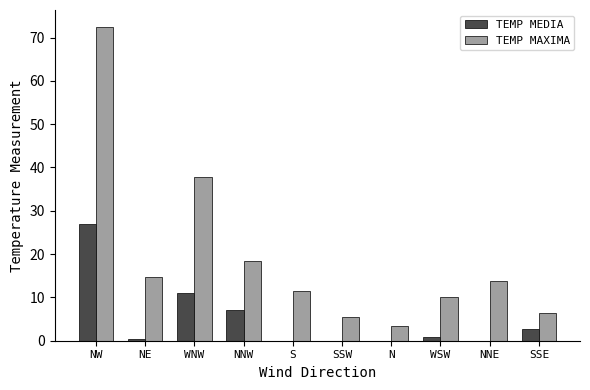

What is the difference between the highest and lowest values at N?

3.9